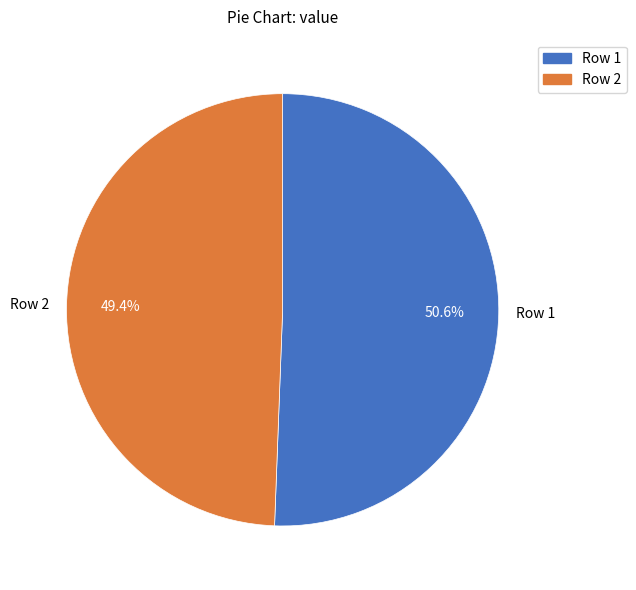

What portion of the pie excludes Row 1?

49.4%